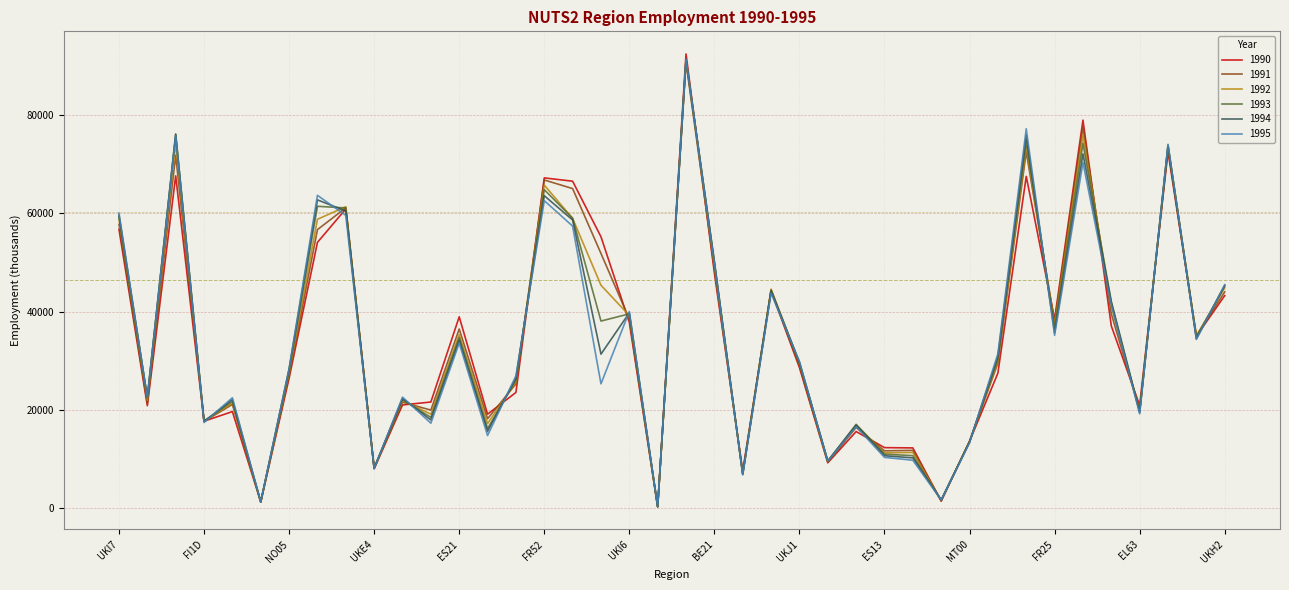

Which series has the widest spread of values?

1990